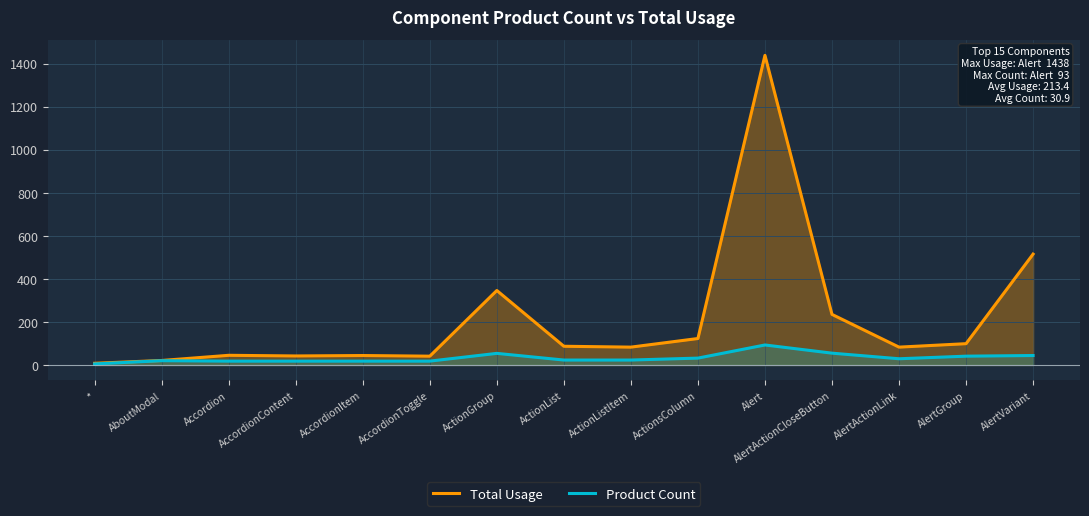

What is the approximate value of Total Usage at ActionListItem?

83